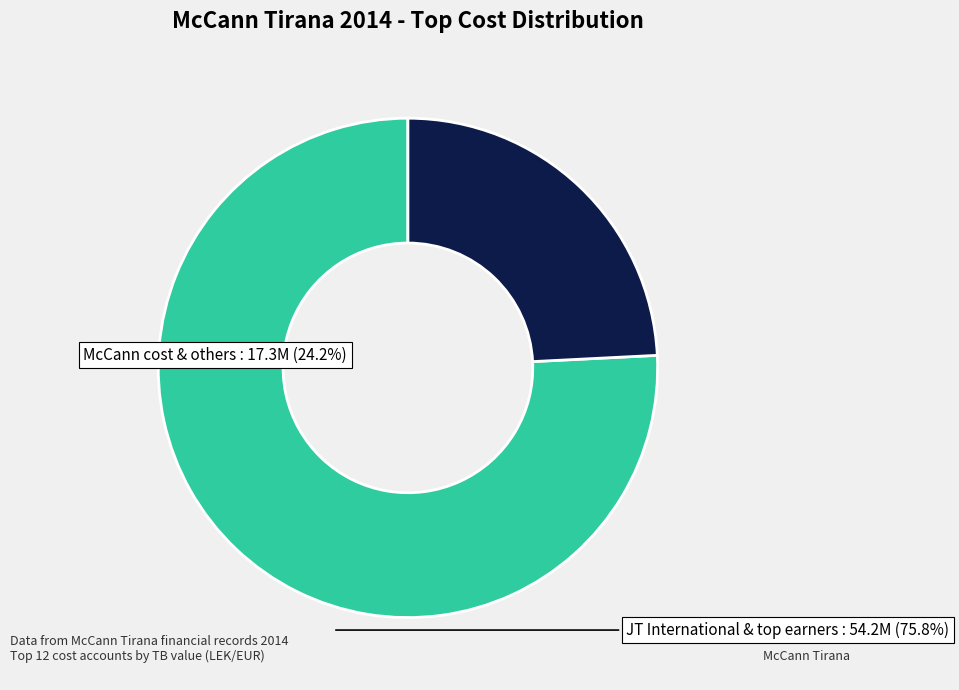

Is there a majority slice in this chart?

Yes